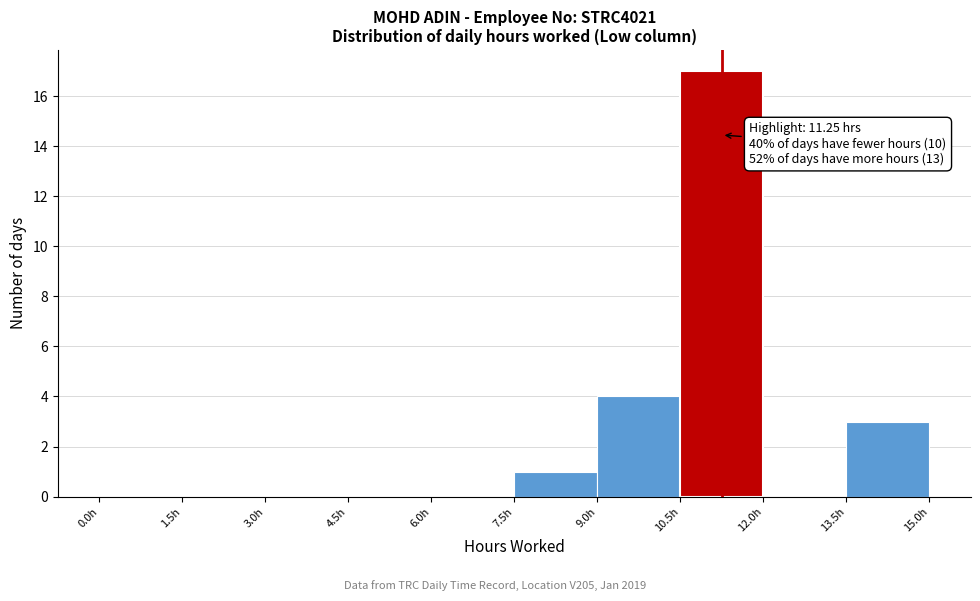

Over which range of the x-axis is the bar tallest?

10.5 to 12.0